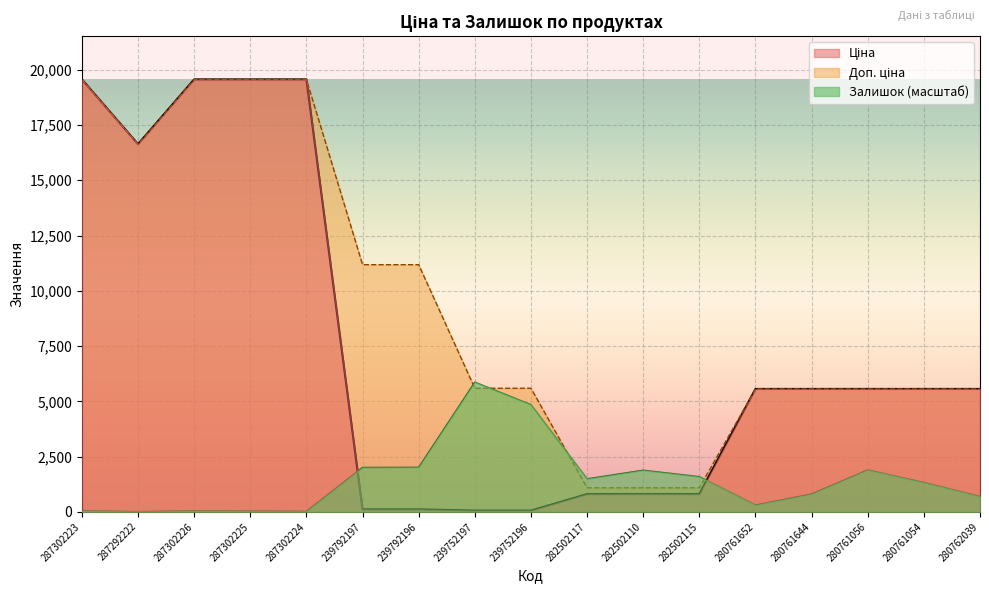

At which label is Ціна closest to 9810?

280761652